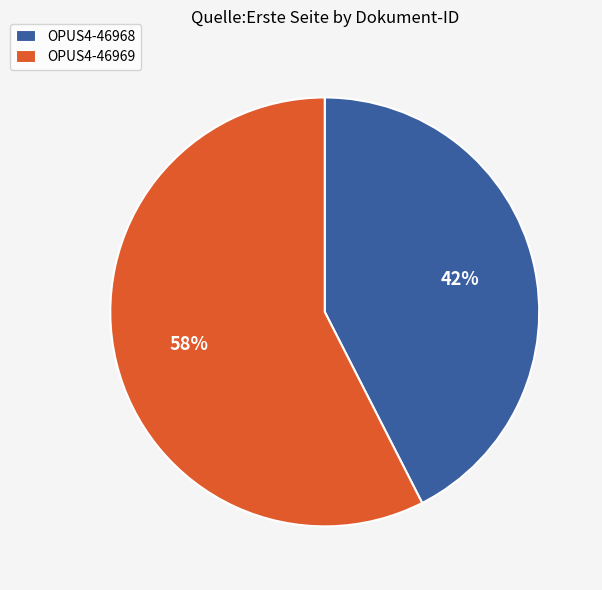

To the nearest percent, what is the combined percentage of OPUS4-46968 and OPUS4-46969?

100%